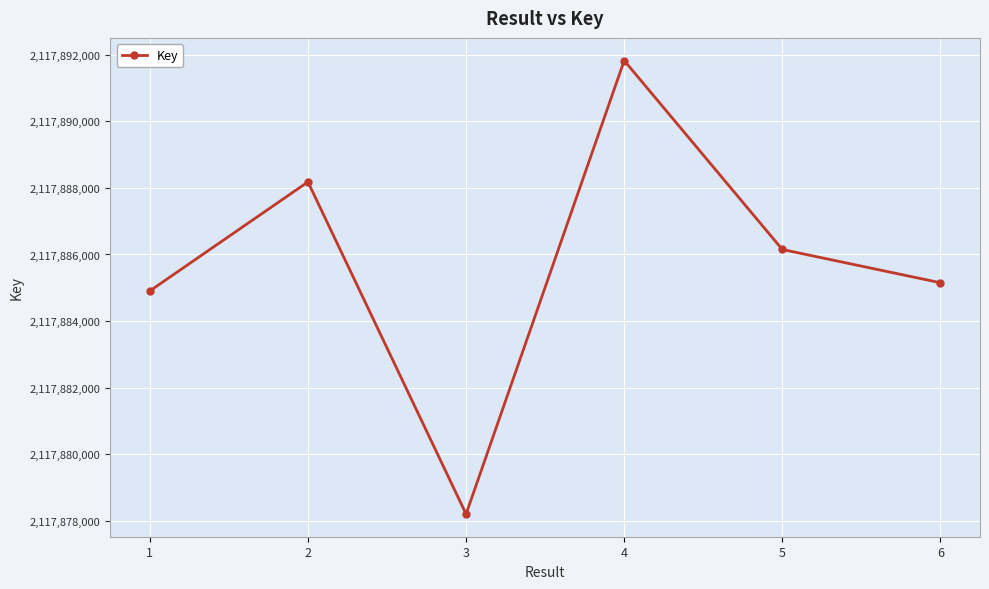

What is the average value?

2117885736